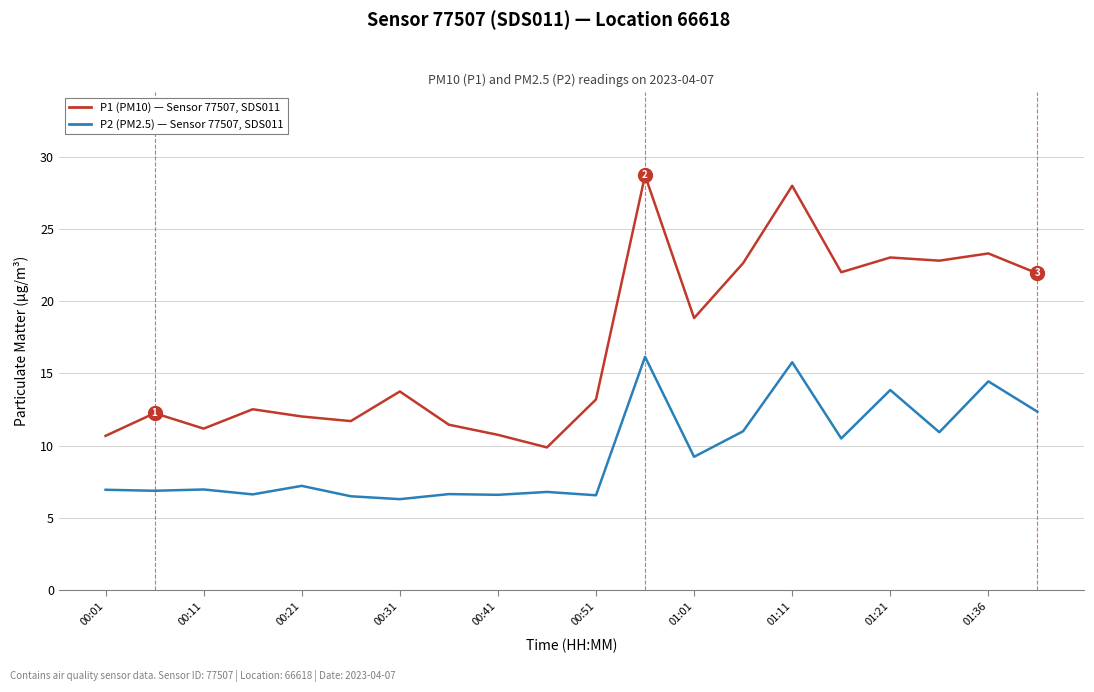

Which series has the largest total across all categories?

P1 (PM10) — Sensor 77507, SDS011